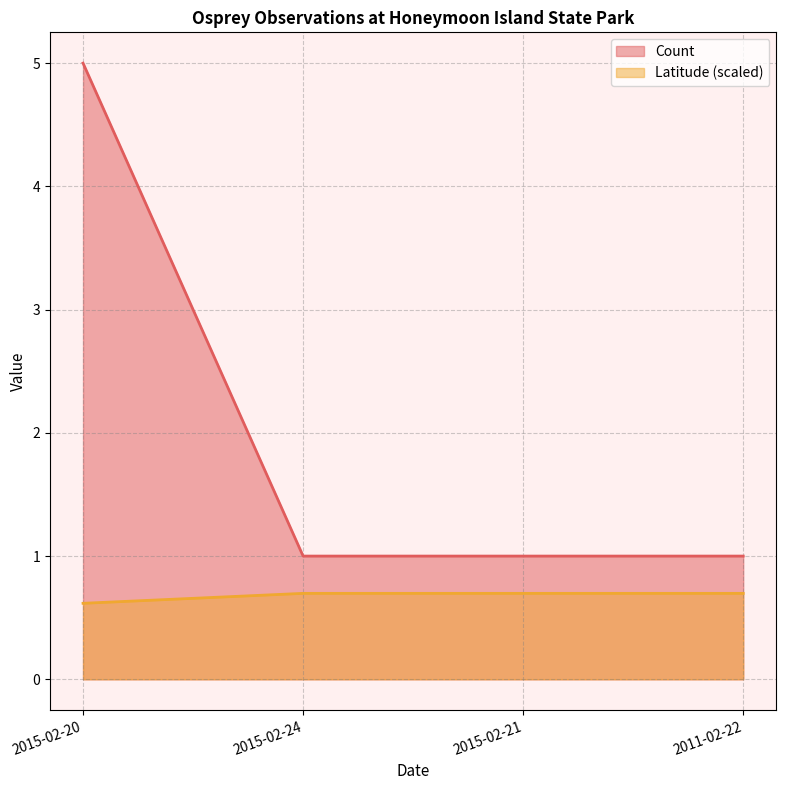

What is the average value of the Count series?

2.0